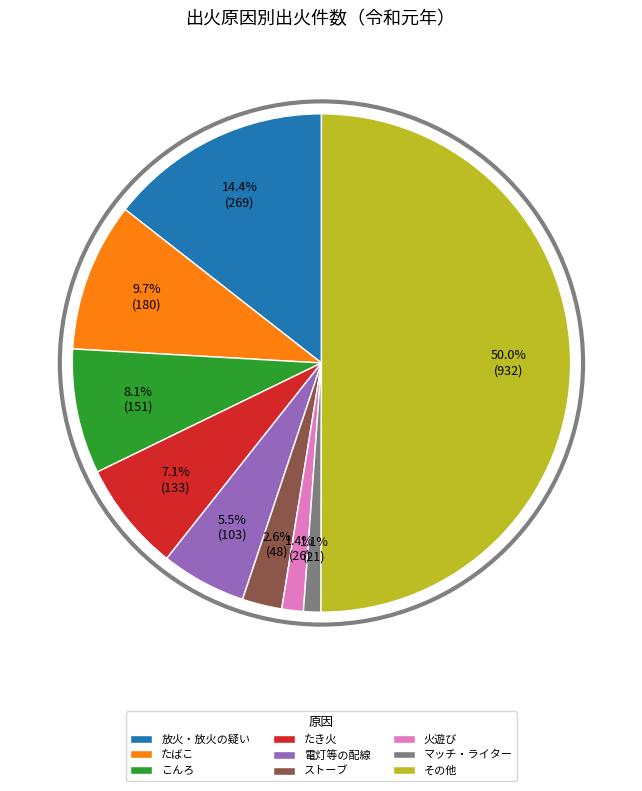

To the nearest percent, what is the combined percentage of ストーブ and こんろ?

11%